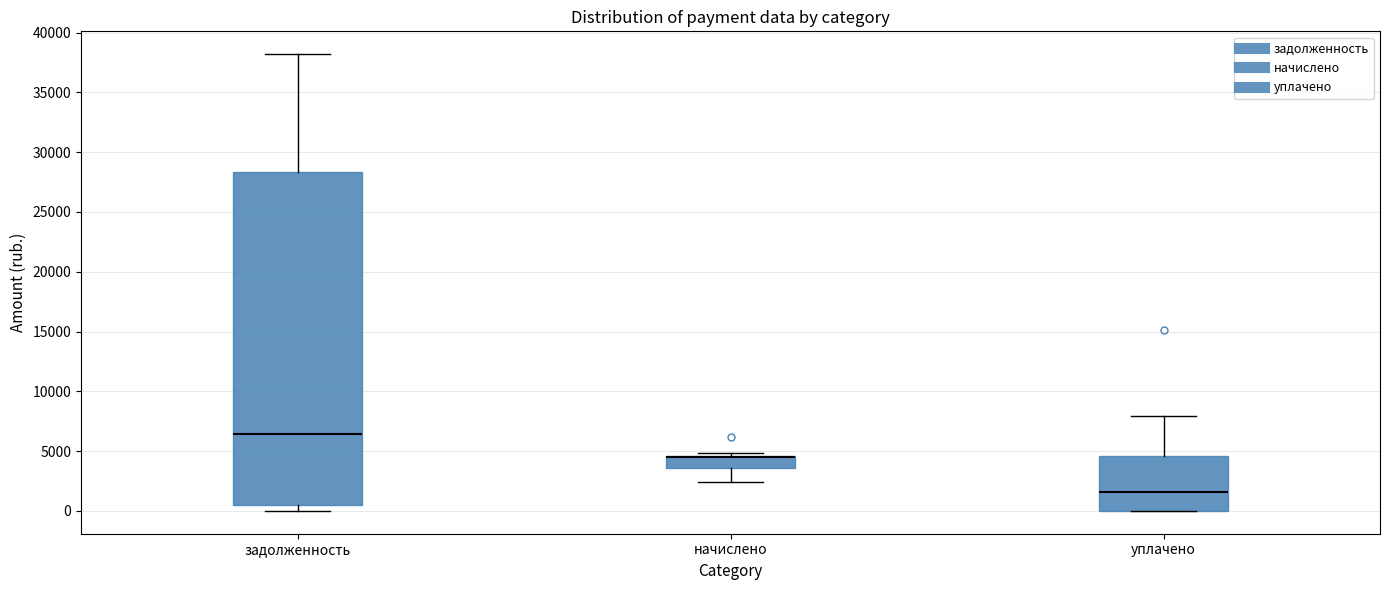

Which box is the tallest, from its lower edge to its upper edge?

задолженность